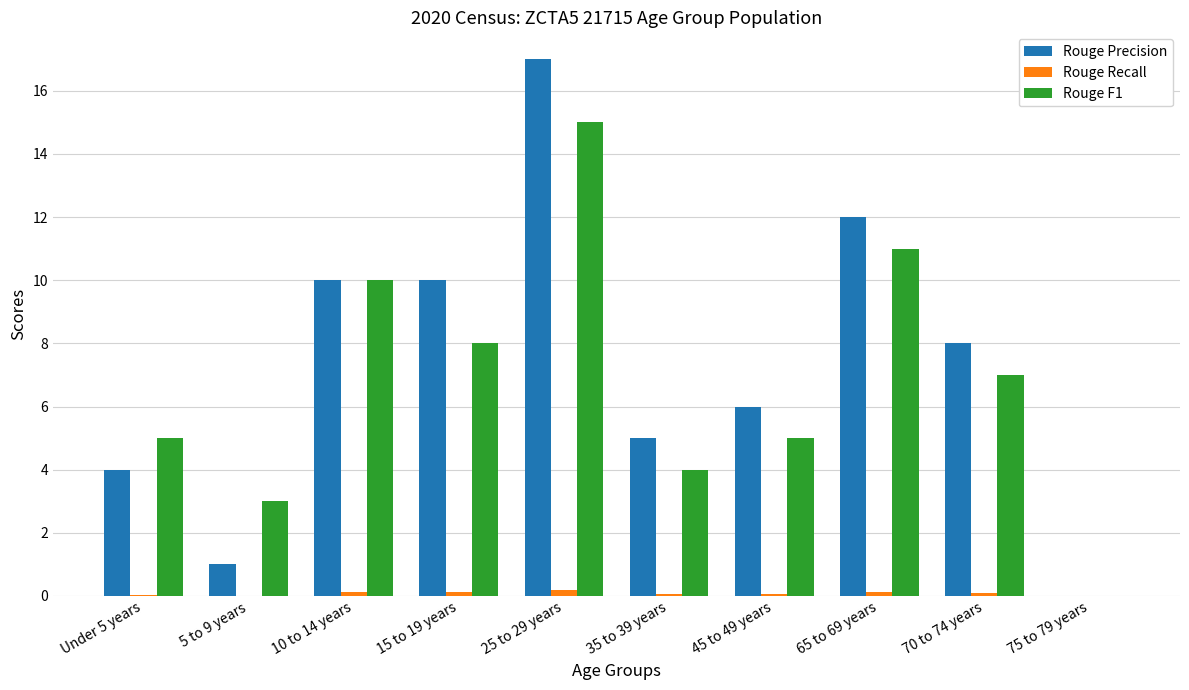

True or false: Rouge F1 has a value of 5.0 at Under 5 years.

True